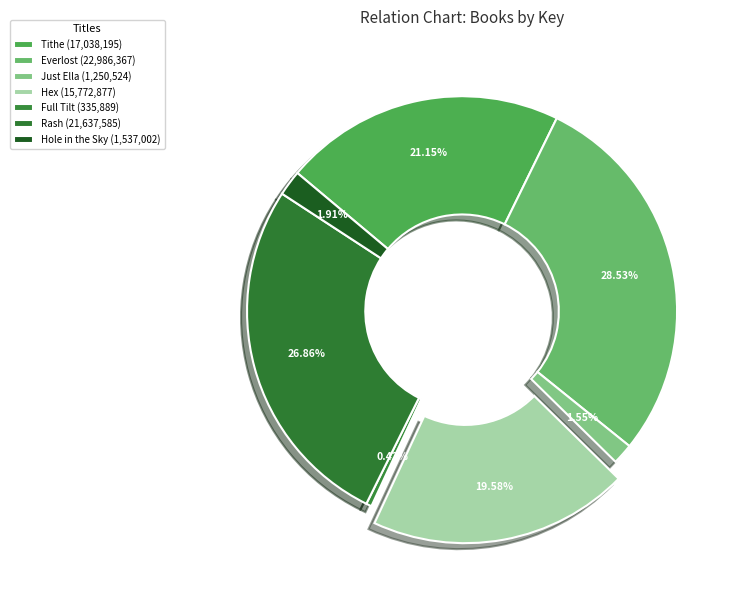

Approximately how many times larger is the value at Just Ella compared to Hole in the Sky?

0.8